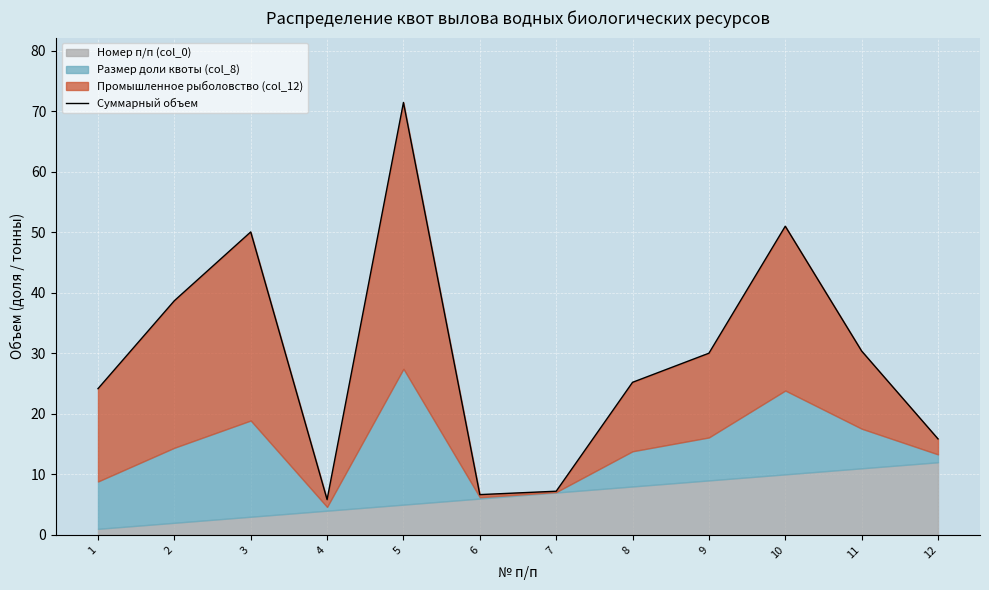

What is the difference between the second highest and minimum values?

45.2